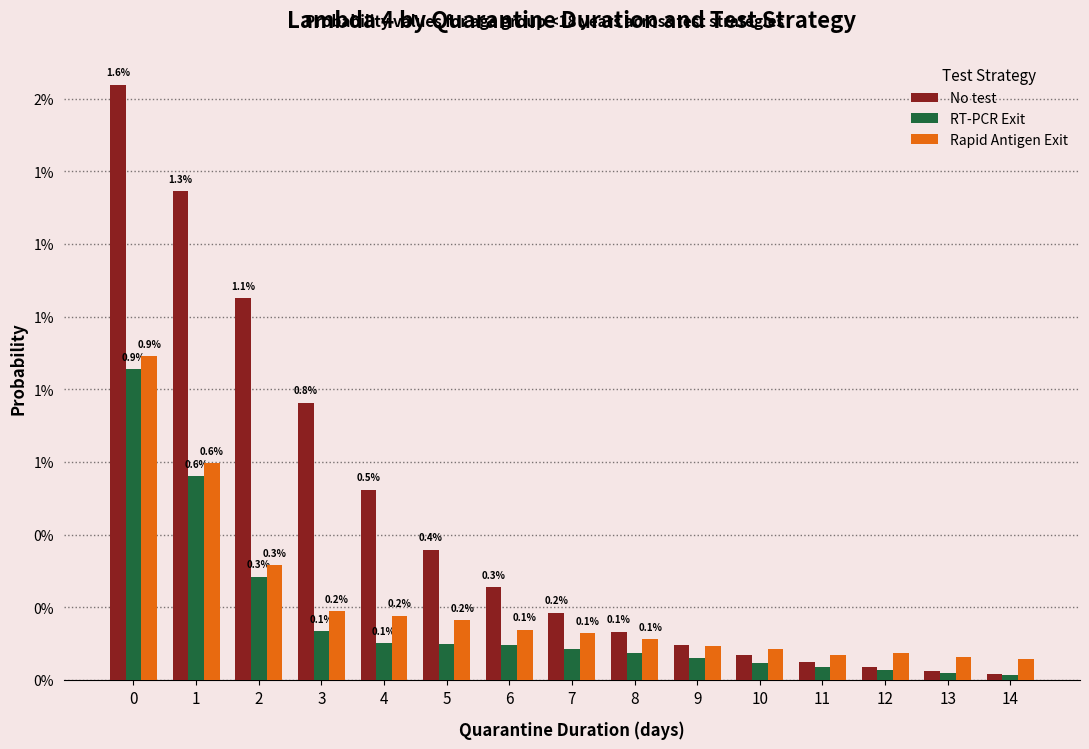

Which series has the widest spread of values?

No test